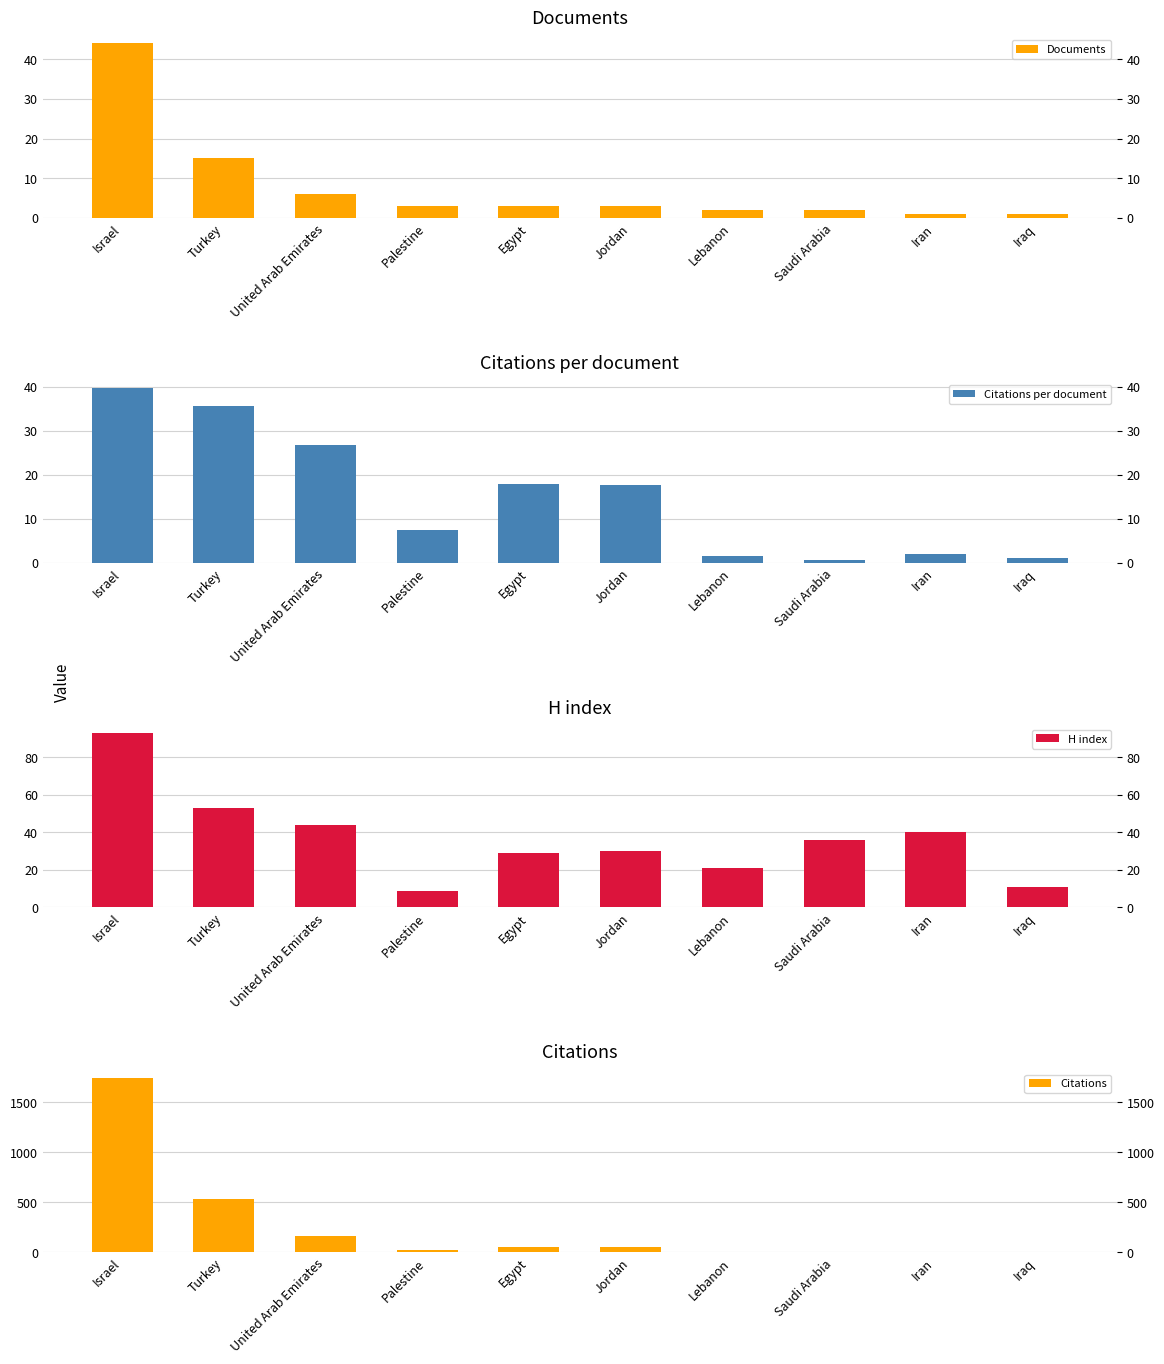

How many bars are there in total?

40